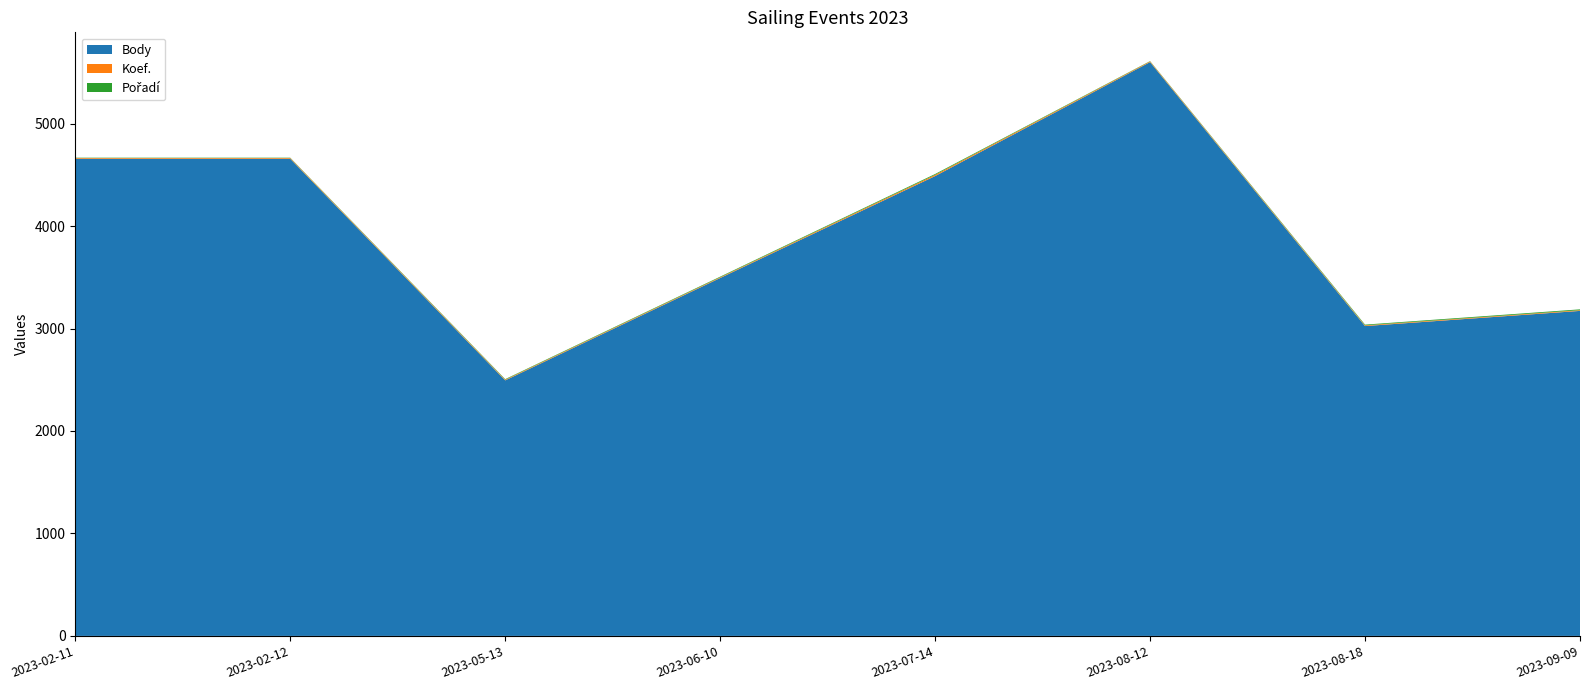

Reading left to right, list all the values displayed in this chart.

Body: 2023-02-11=4657	2023-02-12=4657	2023-05-13=2494	2023-06-10=3493	2023-07-14=4488	2023-08-12=5600	2023-08-18=3024	2023-09-09=3172
Koef.: 2023-02-11=7	2023-02-12=7	2023-05-13=7	2023-06-10=7	2023-07-14=12	2023-08-12=7	2023-08-18=7	2023-09-09=7
Pořadí: 2023-02-11=3	2023-02-12=3	2023-05-13=5	2023-06-10=6	2023-07-14=8	2023-08-12=3	2023-08-18=7	2023-09-09=8